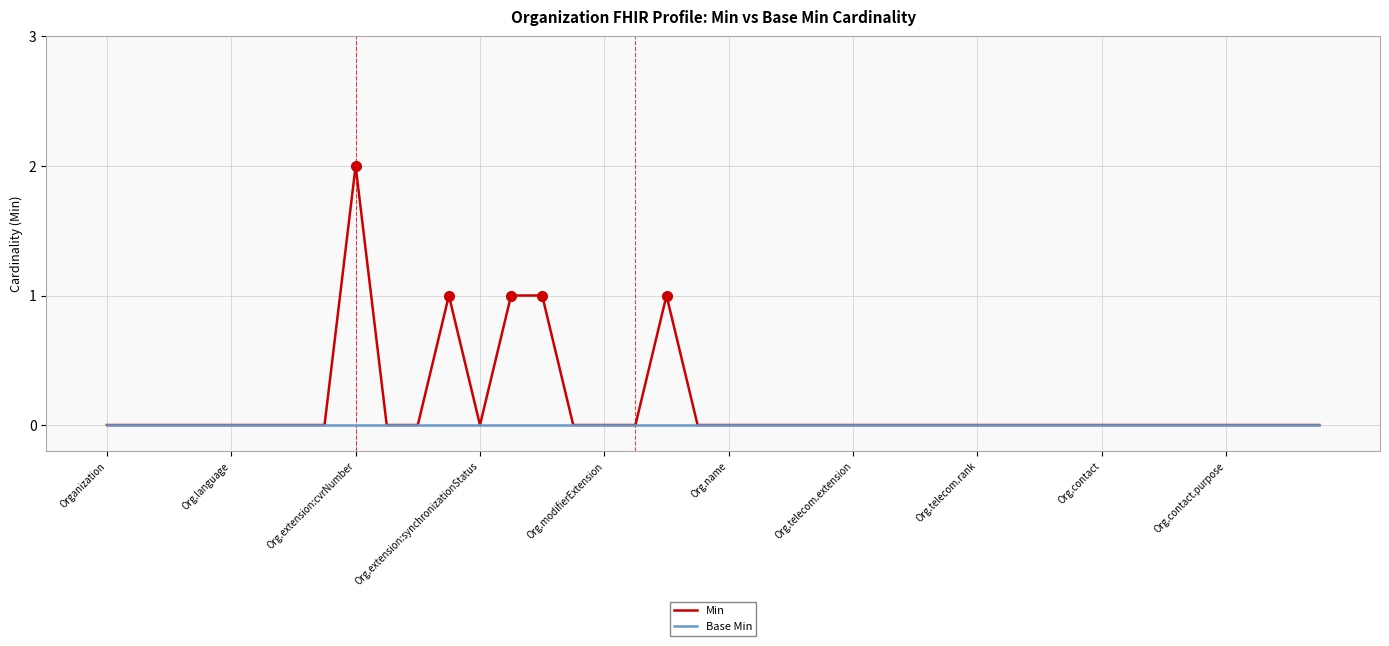

Which series has the largest total across all categories?

Min